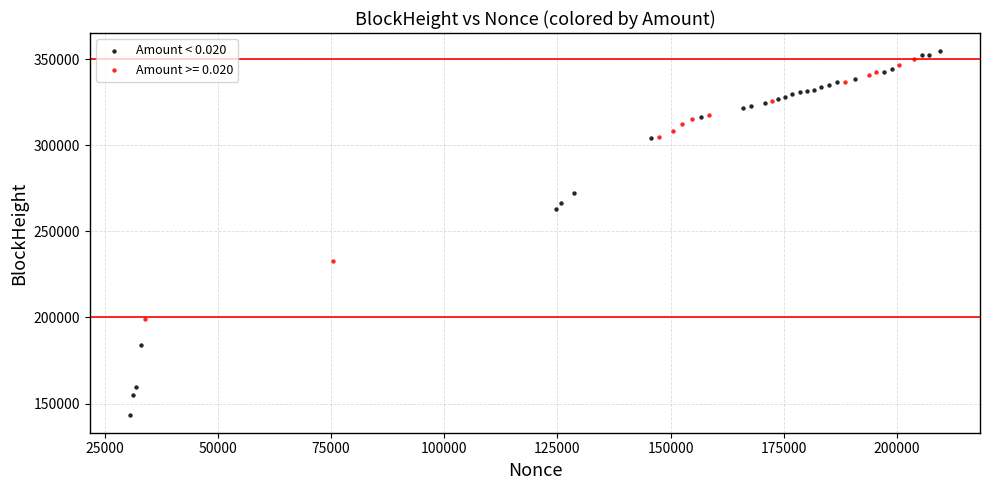

Which series has the widest spread of Y values?

Amount < 0.020